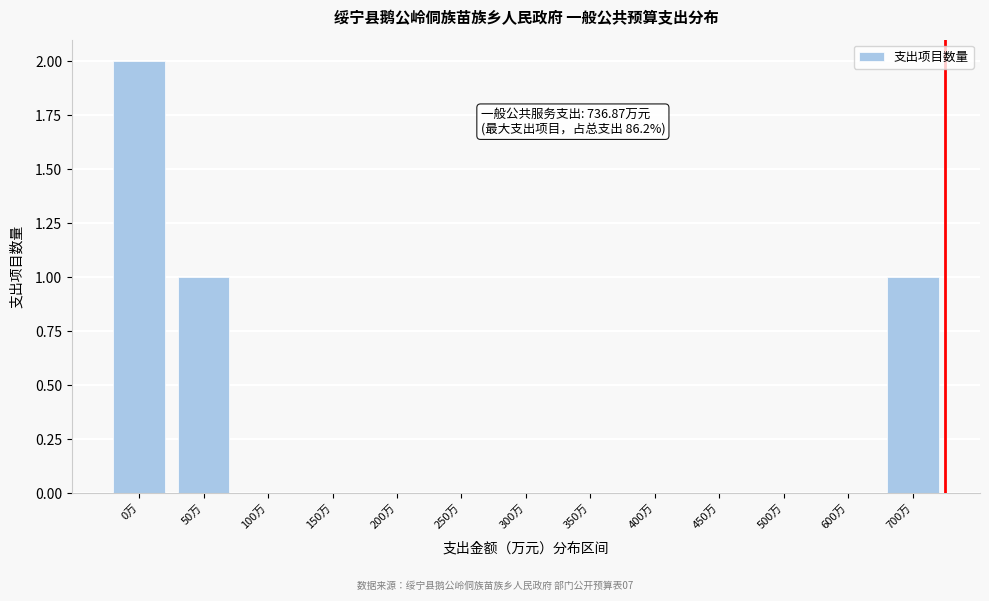

Reading left to right, extract all data points from this chart.

0万=2	50万=1	100万=0	150万=0	200万=0	250万=0	300万=0	350万=0	400万=0	450万=0	500万=0	600万=0	700万=1